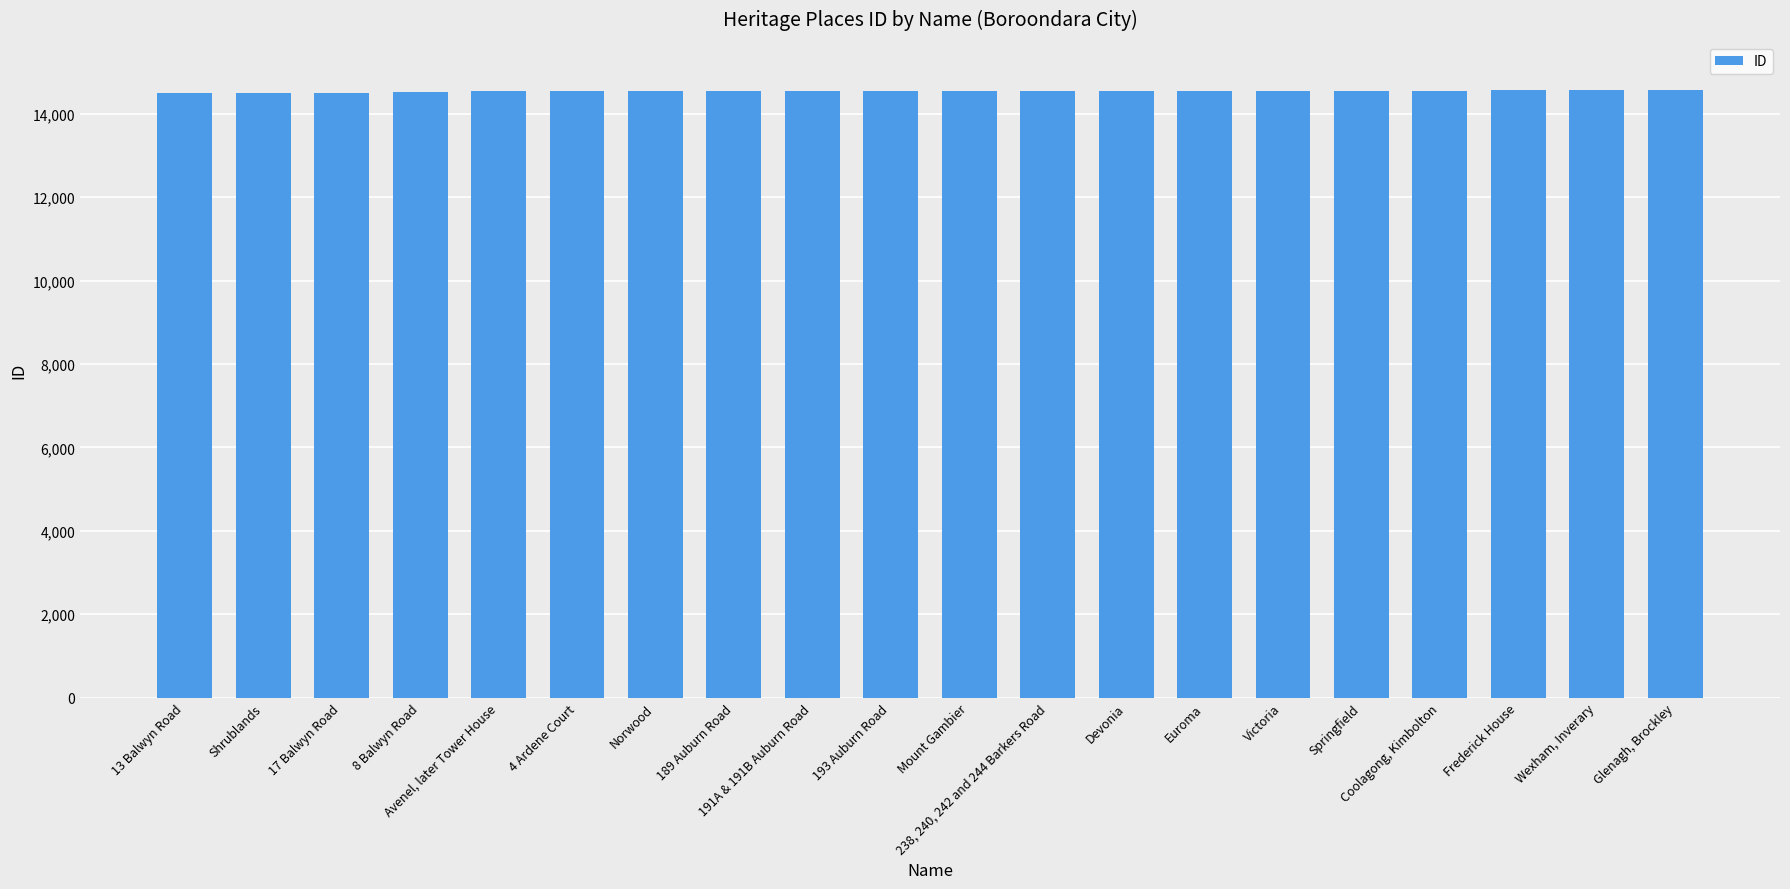

How many bars are there in total?

20